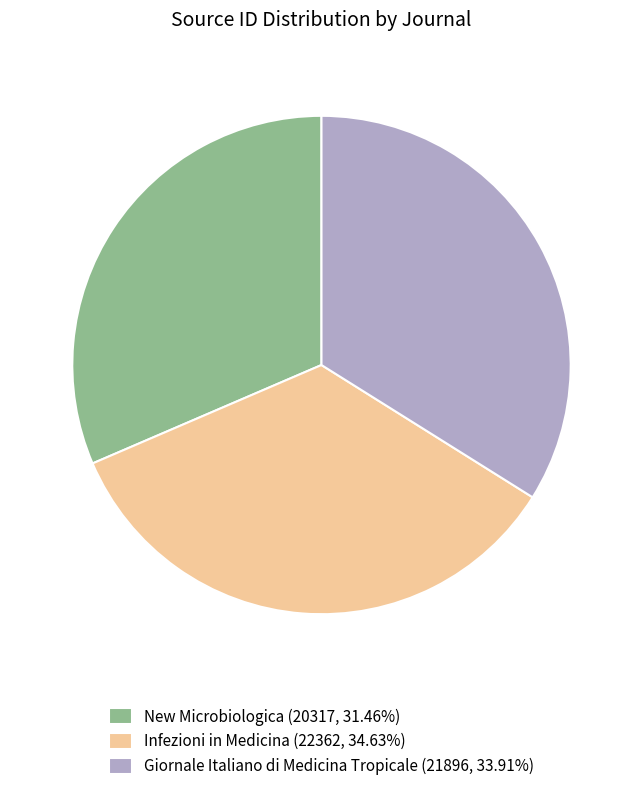

Approximately how many times larger is the value at Giornale Italiano di Medicina Tropicale (21896, 33.91%) compared to Infezioni in Medicina (22362, 34.63%)?

1.0